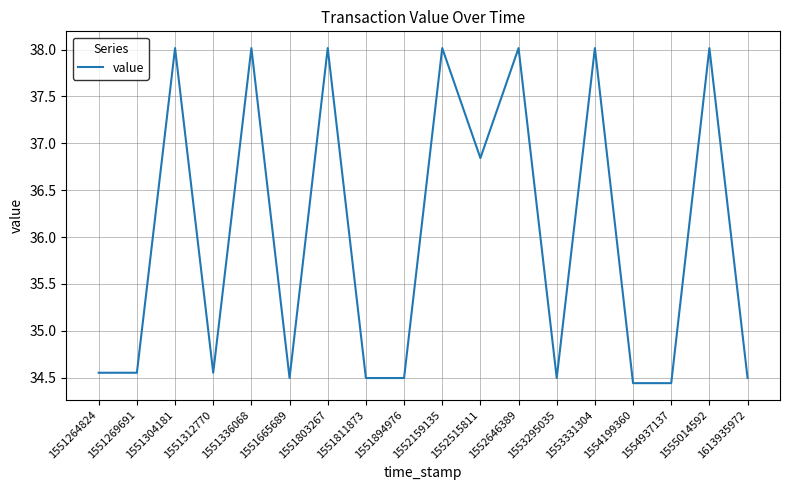

Count the number of data series in this chart.

1